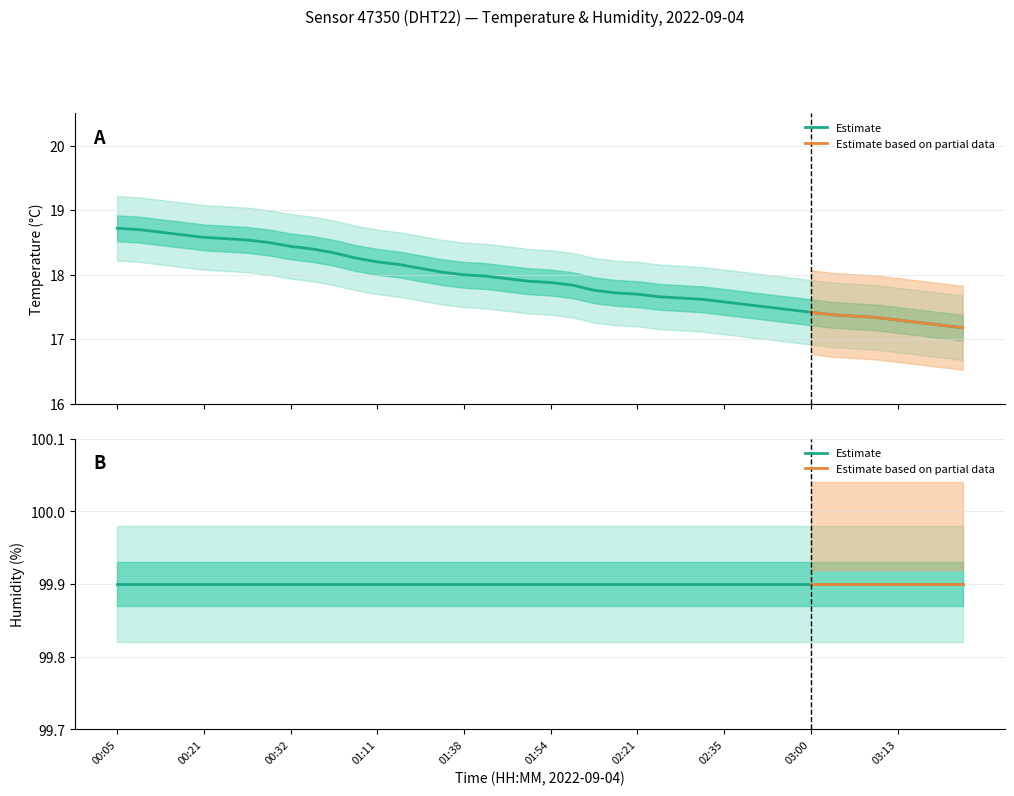

Rank the categories by value from lowest to highest.

03:24, 03:21, 03:16, 03:13, 03:10, 03:05, 03:02, 03:00, 02:52, 02:46, 02:43, 02:35, 02:29, 02:26, 02:24, 02:21, 02:07, 02:04, 01:57, 01:54, 01:51, 01:48, 01:43, 01:38, 01:29, 01:27, 01:13, 01:11, 00:54, 00:40, 00:37, 00:32, 00:30, 00:27, 00:24, 00:21, 00:19, 00:16, 00:14, 00:05